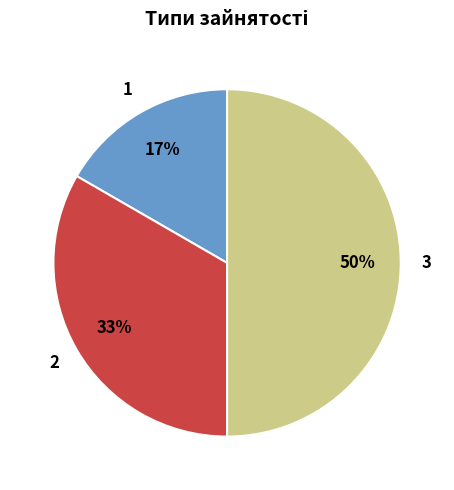

True or false: 2 accounts for 48% of the total.

False